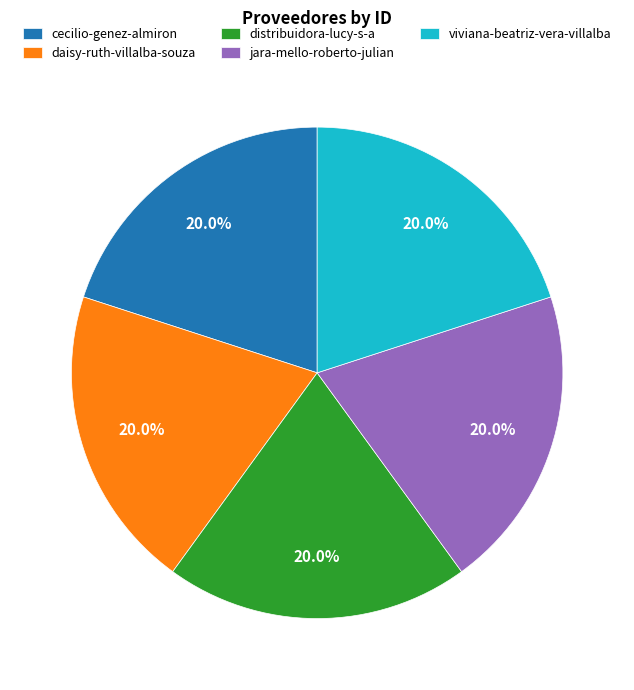

Combined, what portion of the pie is daisy-ruth-villalba-souza and cecilio-genez-almiron?

40.0%